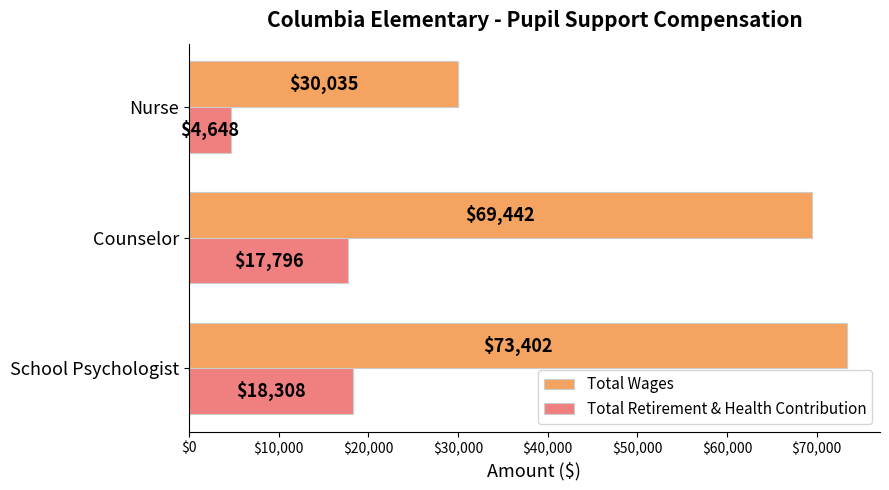

Where is Total Wages nearest to the value 51718?

Counselor